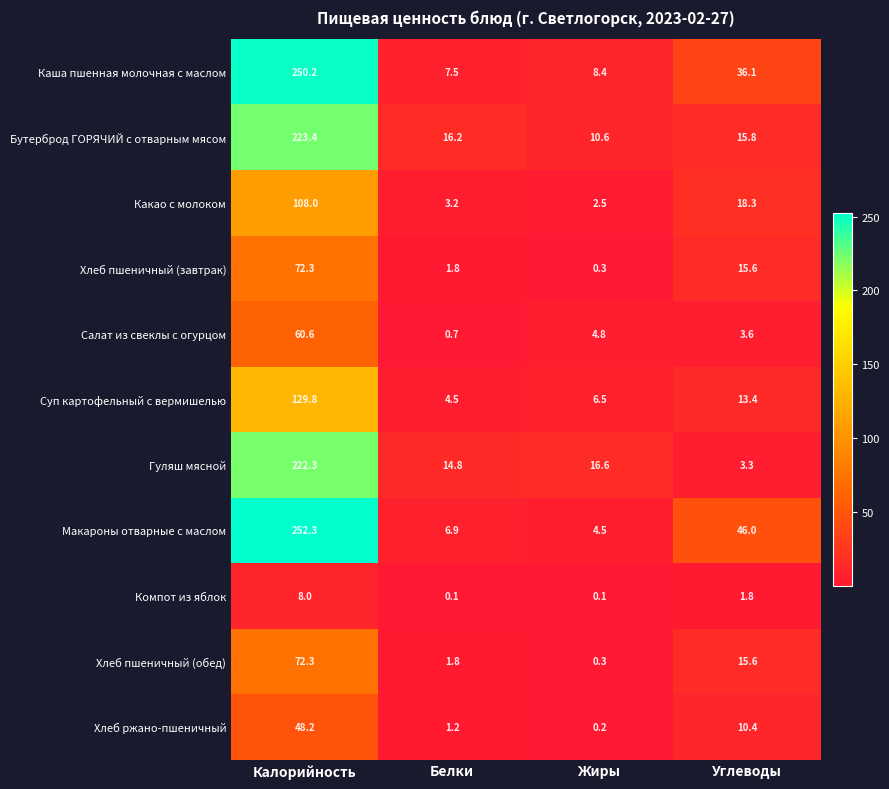

Is it true that Салат из свеклы с огурцом equals 0.7 at Белки?

True